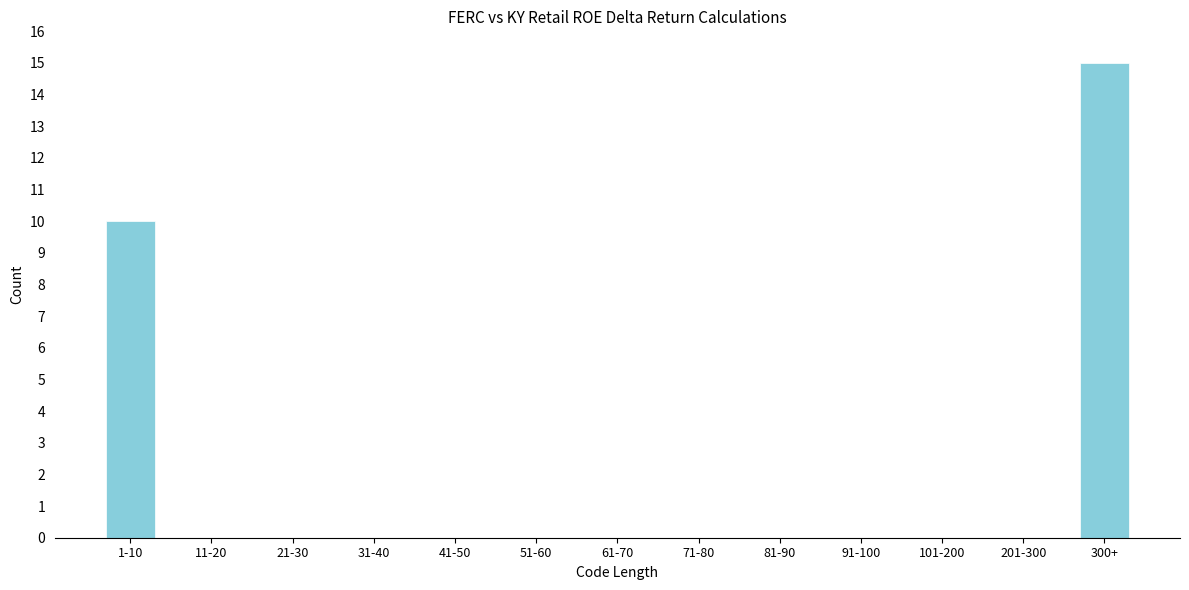

Reading right to left, list all the values displayed in this chart.

300+=15	201-300=0	101-200=0	91-100=0	81-90=0	71-80=0	61-70=0	51-60=0	41-50=0	31-40=0	21-30=0	11-20=0	1-10=10